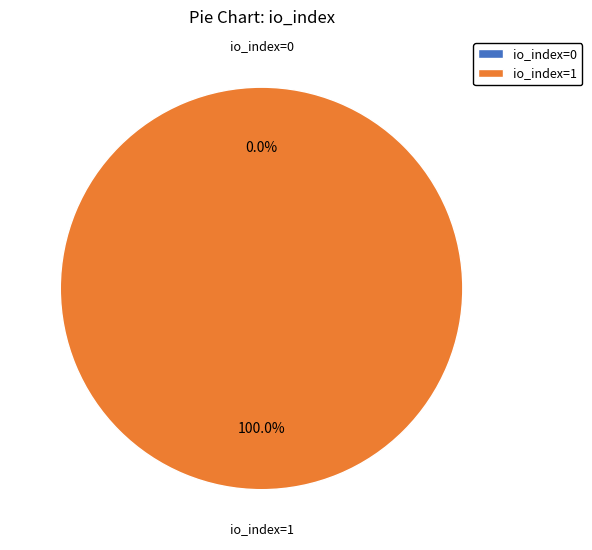

Is io_index=0 the majority of the pie?

No